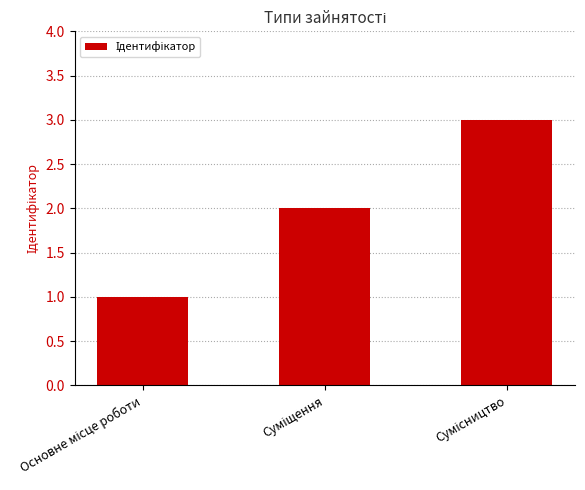

What is the greatest value displayed?

3